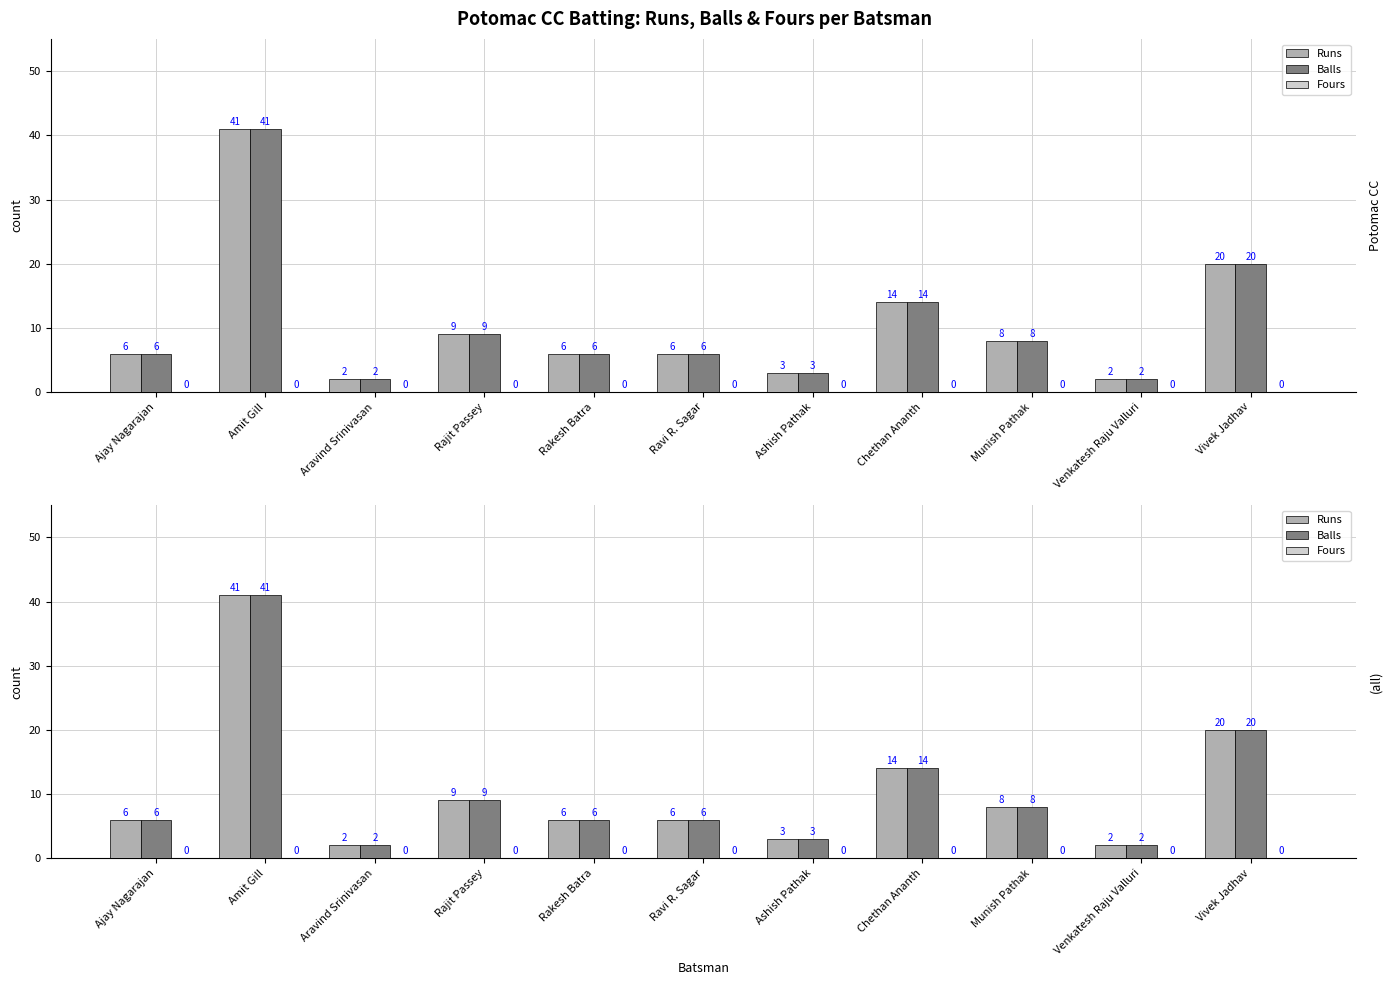

What are all the series names shown in the legend?

Runs, Balls, Fours